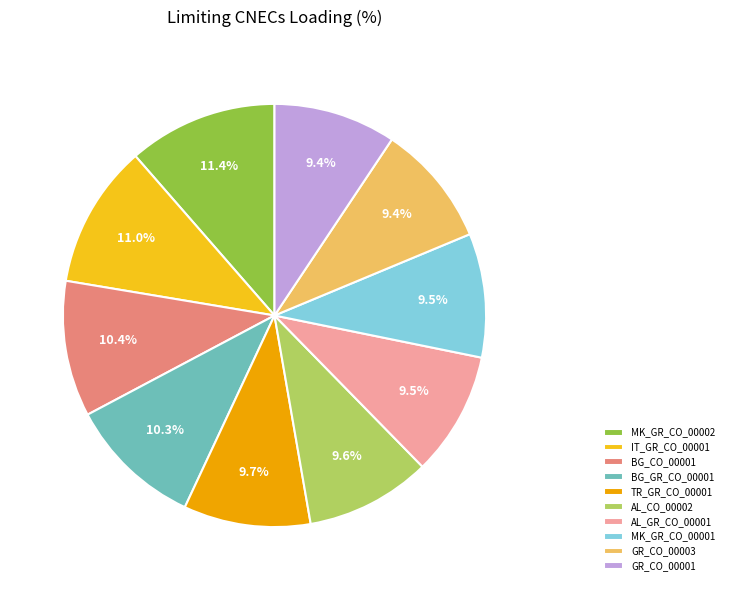

To the nearest percent, what is the difference between the largest and smallest slice percentages?

2%